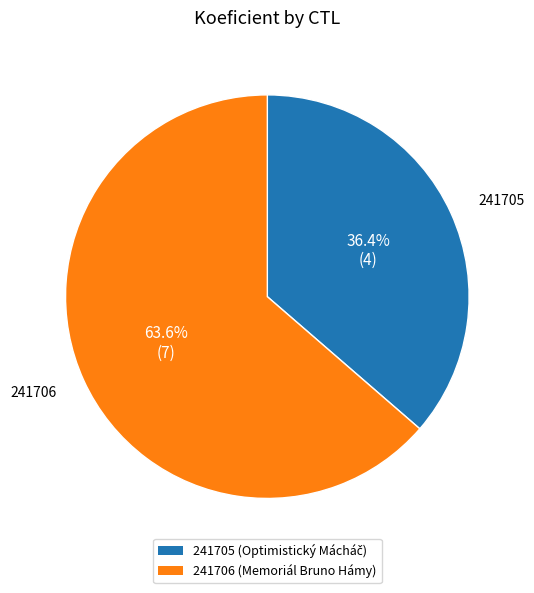

What percentage is the 241705 slice, to the nearest percent?

36%